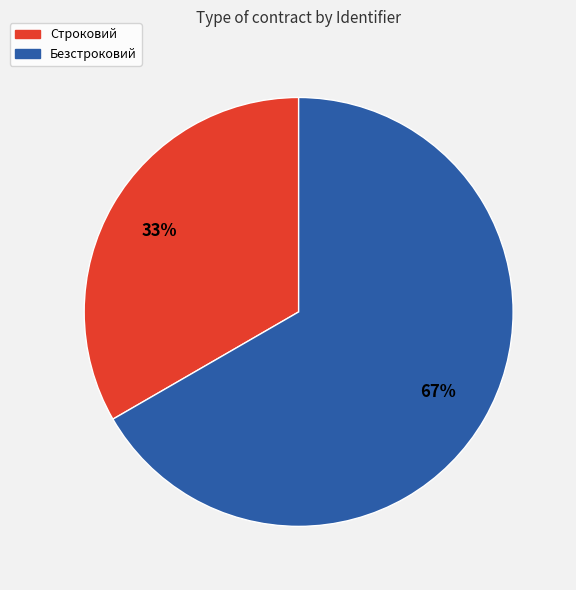

Approximately how many times larger is the value at Строковий compared to Безстроковий?

0.5